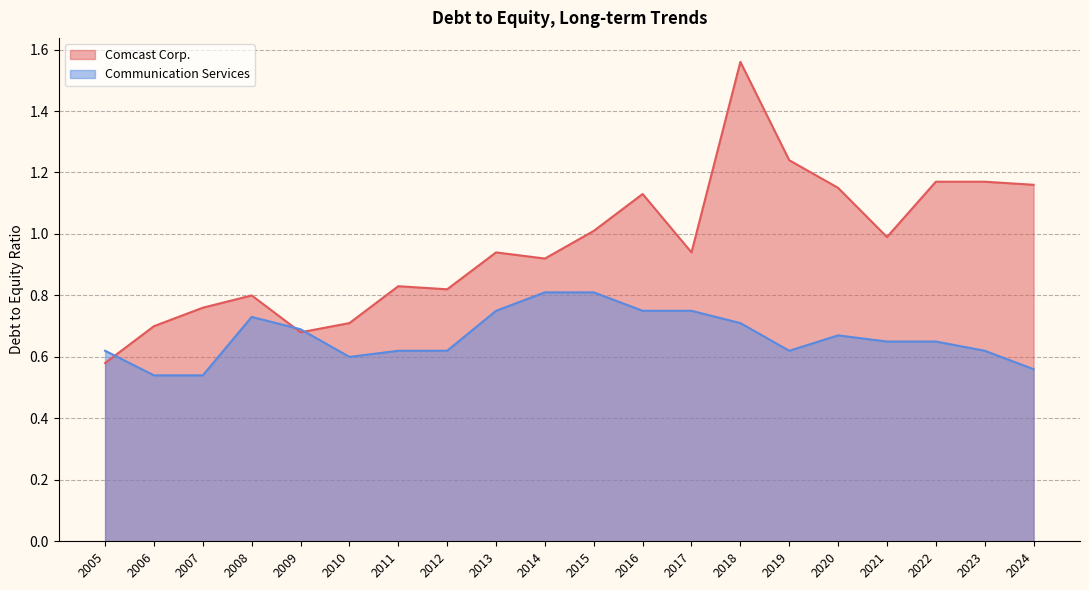

Is the value of Comcast Corp. at 2007 greater than the value of Communication Services at 2022?

Yes